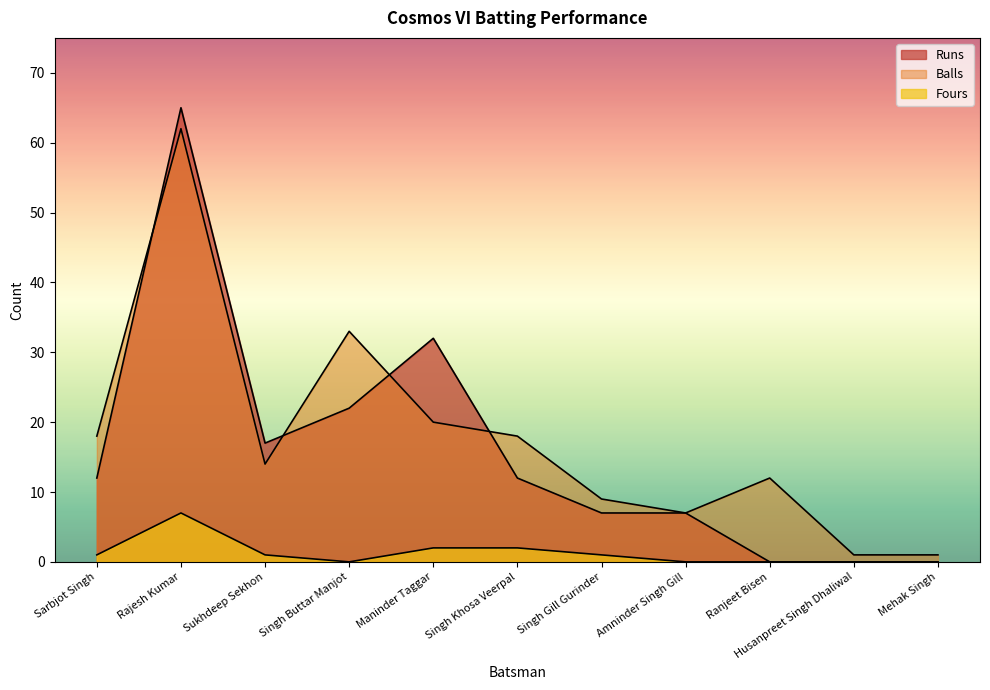

Reading left to right, what are all the values shown in this chart?

Runs: Sarbjot Singh=12	Rajesh Kumar=65	Sukhdeep Sekhon=17	Singh Buttar Manjot=22	Maninder Taggar=32	Singh Khosa Veerpal=12	Singh Gill Gurinder=7	Amninder Singh Gill=7	Ranjeet Bisen=0	Husanpreet Singh Dhaliwal=0	Mehak Singh=0
Balls: Sarbjot Singh=18	Rajesh Kumar=62	Sukhdeep Sekhon=14	Singh Buttar Manjot=33	Maninder Taggar=20	Singh Khosa Veerpal=18	Singh Gill Gurinder=9	Amninder Singh Gill=7	Ranjeet Bisen=12	Husanpreet Singh Dhaliwal=1	Mehak Singh=1
Fours: Sarbjot Singh=1	Rajesh Kumar=7	Sukhdeep Sekhon=1	Singh Buttar Manjot=0	Maninder Taggar=2	Singh Khosa Veerpal=2	Singh Gill Gurinder=1	Amninder Singh Gill=0	Ranjeet Bisen=0	Husanpreet Singh Dhaliwal=0	Mehak Singh=0